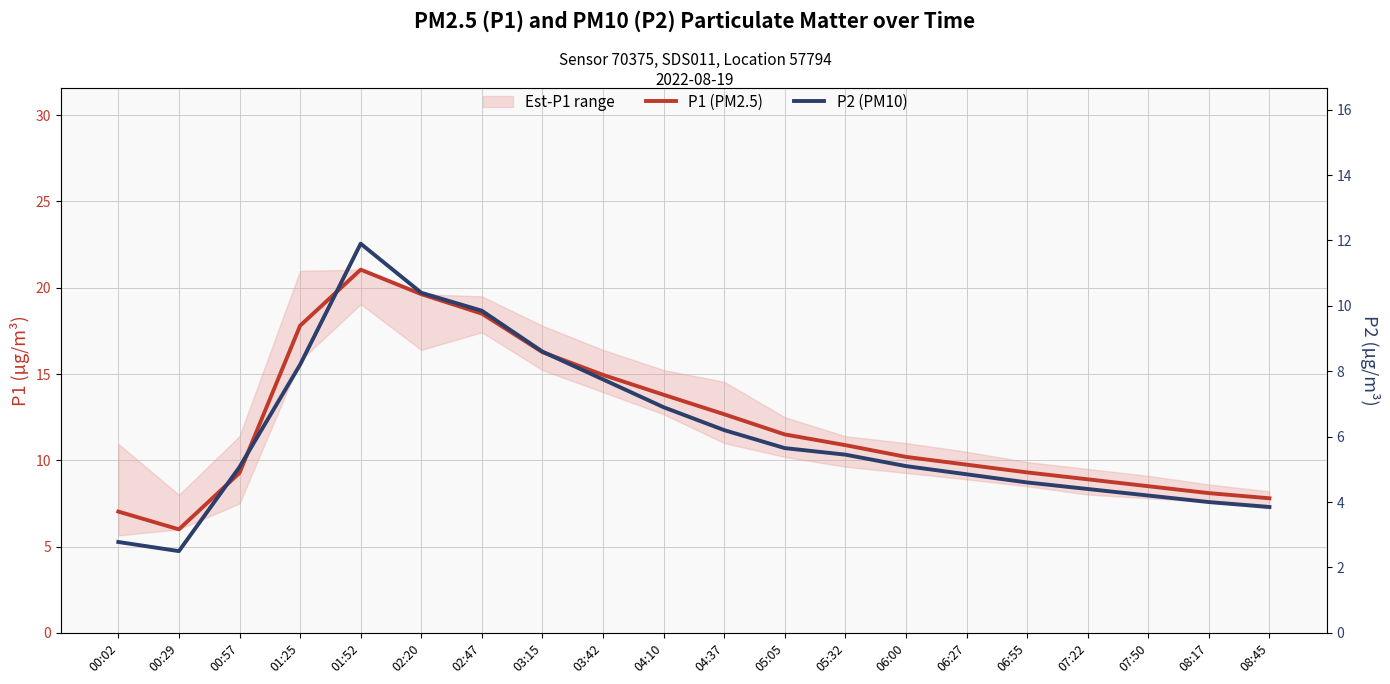

Is the value of P1 (PM2.5) at 00:29 greater than the value of P2 (PM10) at 00:57?

Yes